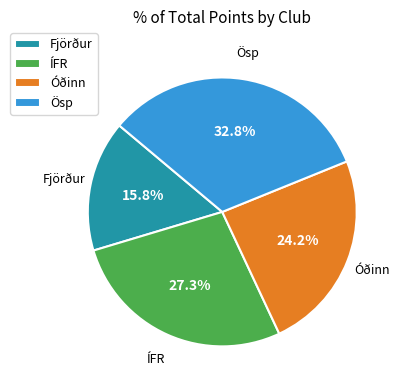

Which slice is the smallest?

Fjörður